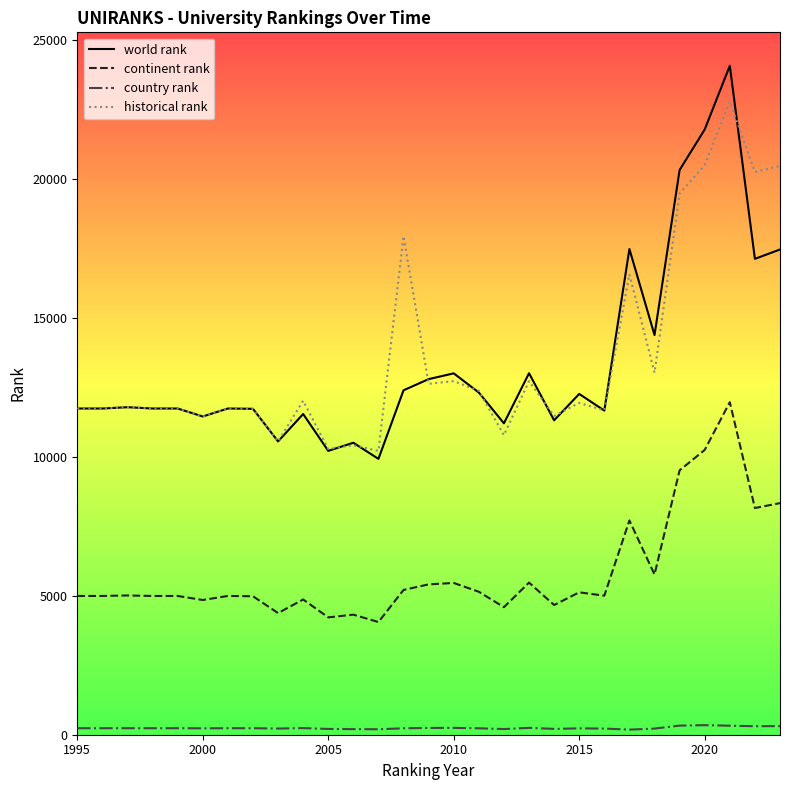

Rank the series by their maximum value, from lowest to highest.

country rank, continent rank, historical rank, world rank